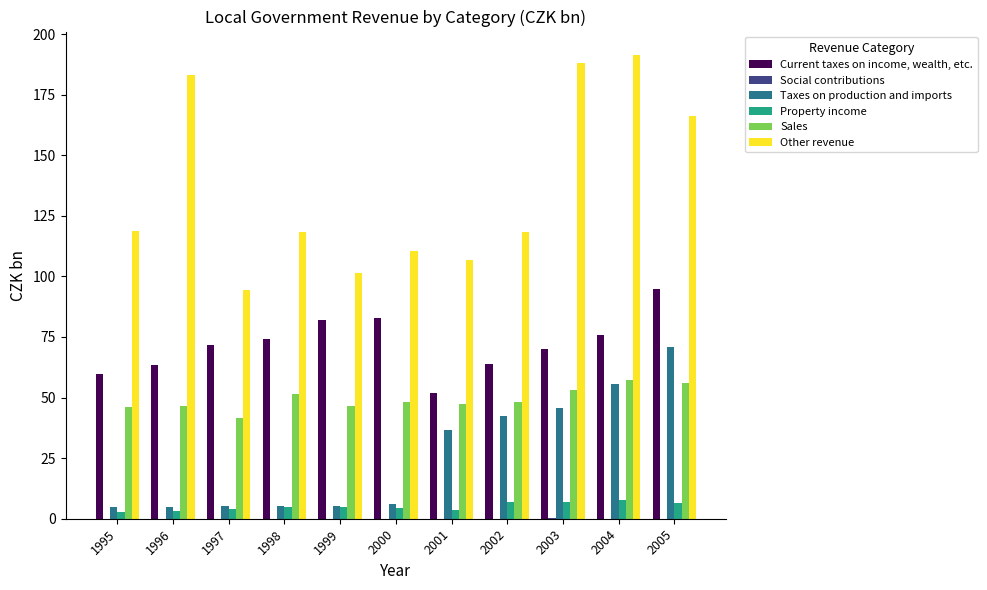

What is the maximum value shown in the chart?

191.5